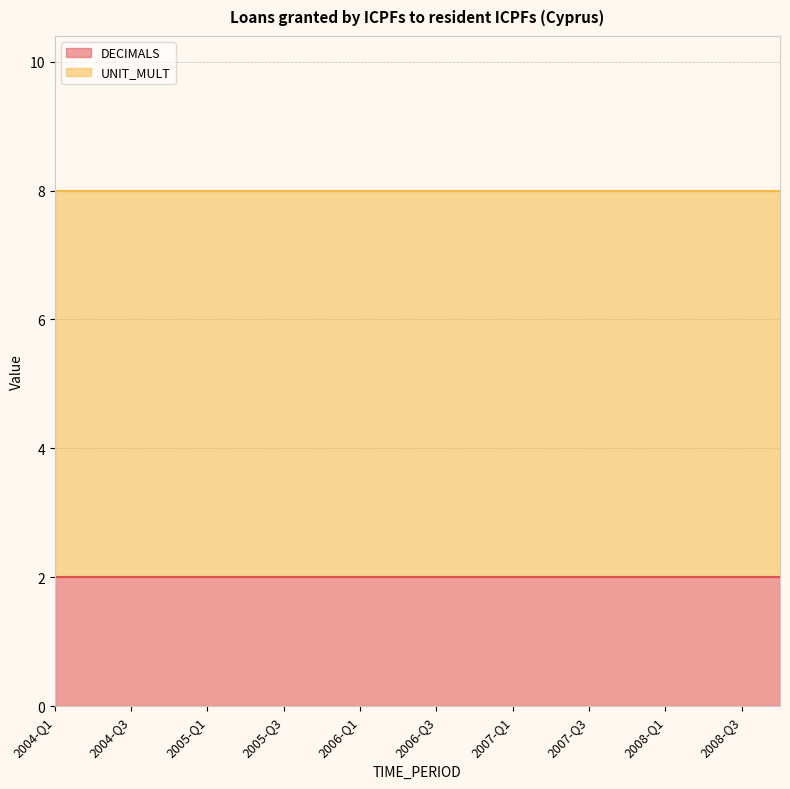

Where is UNIT_MULT nearest to the value 6?

2004-Q1